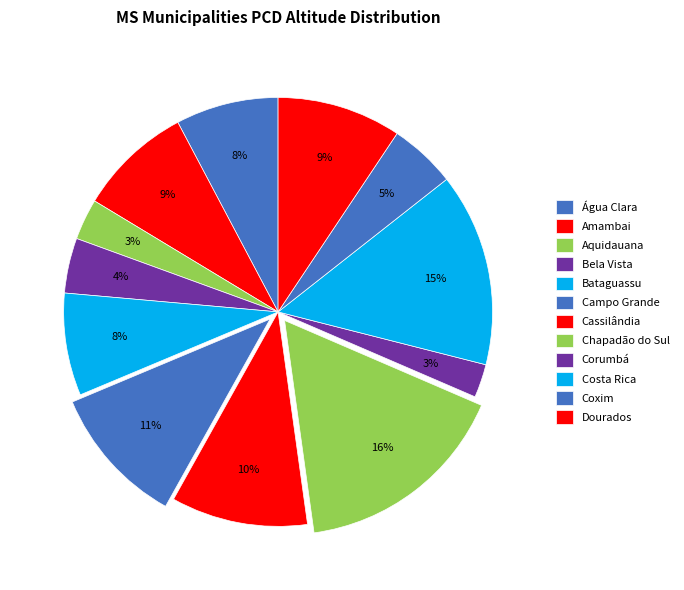

How many segments does this pie chart have?

12